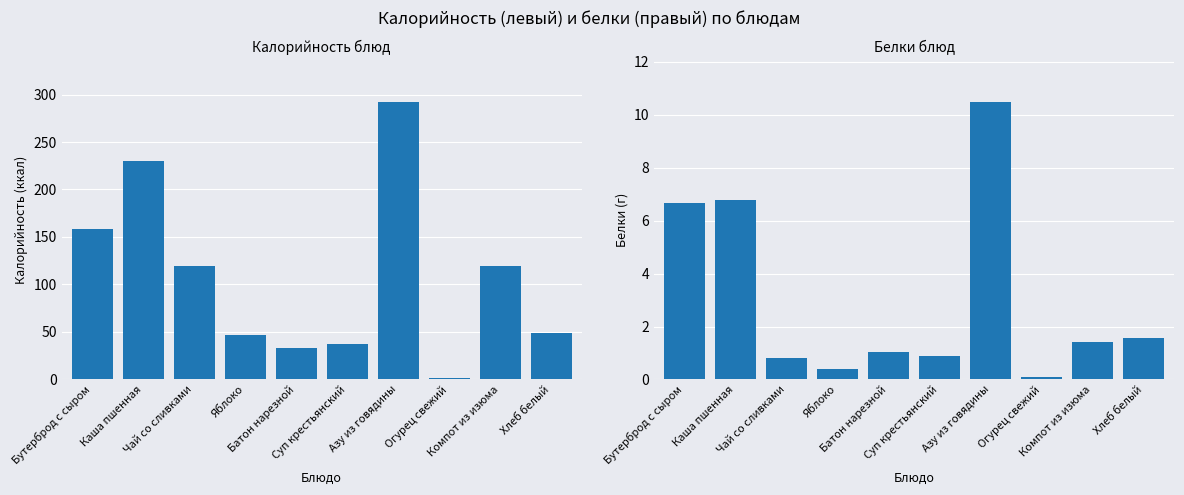

What is the total value across all series at Суп крестьянский?

38.5